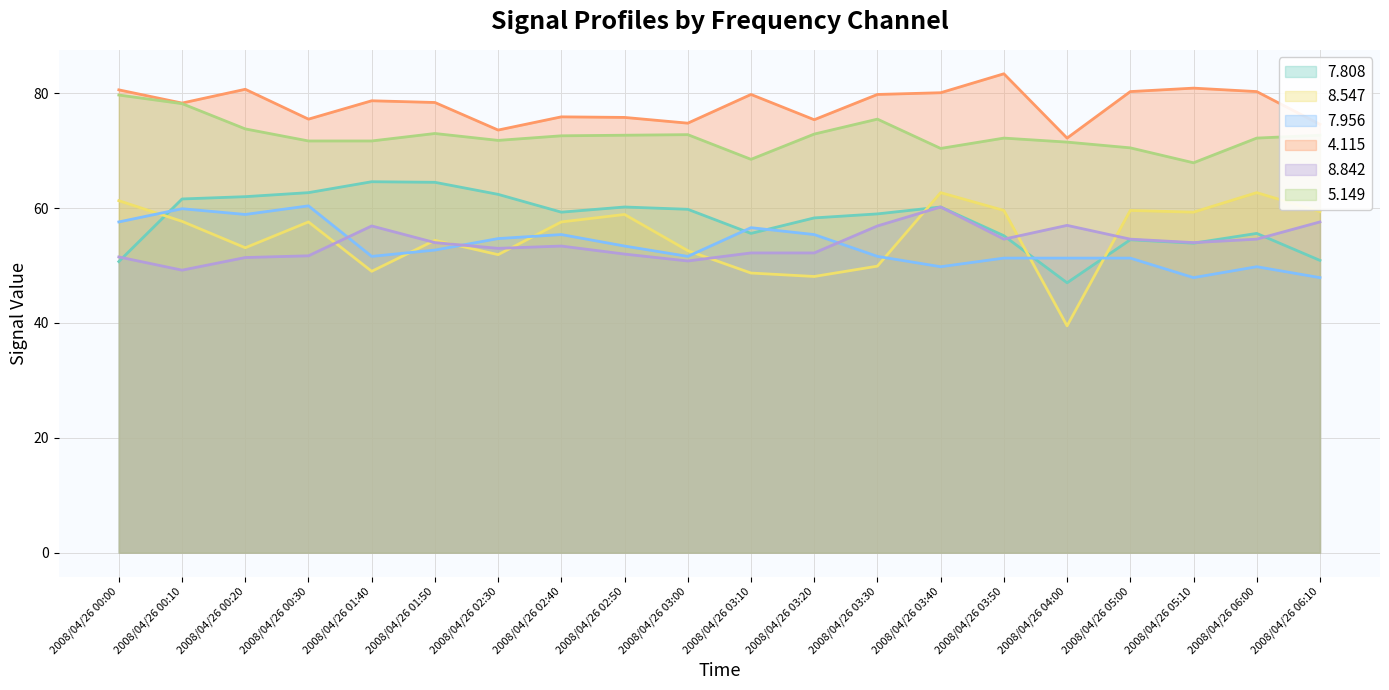

How many interior local valleys does the 8.842 series have?

5